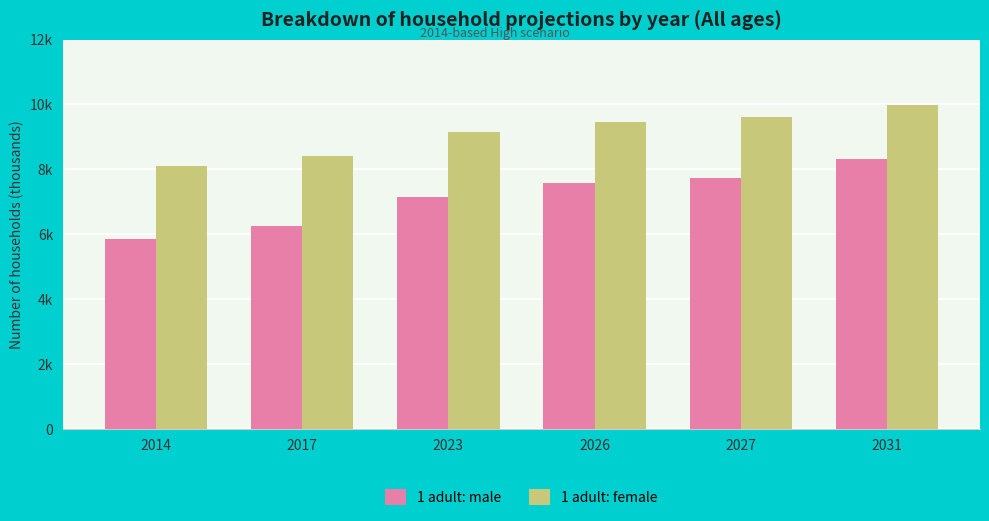

What is the sum of all 1 adult: female values?

54736